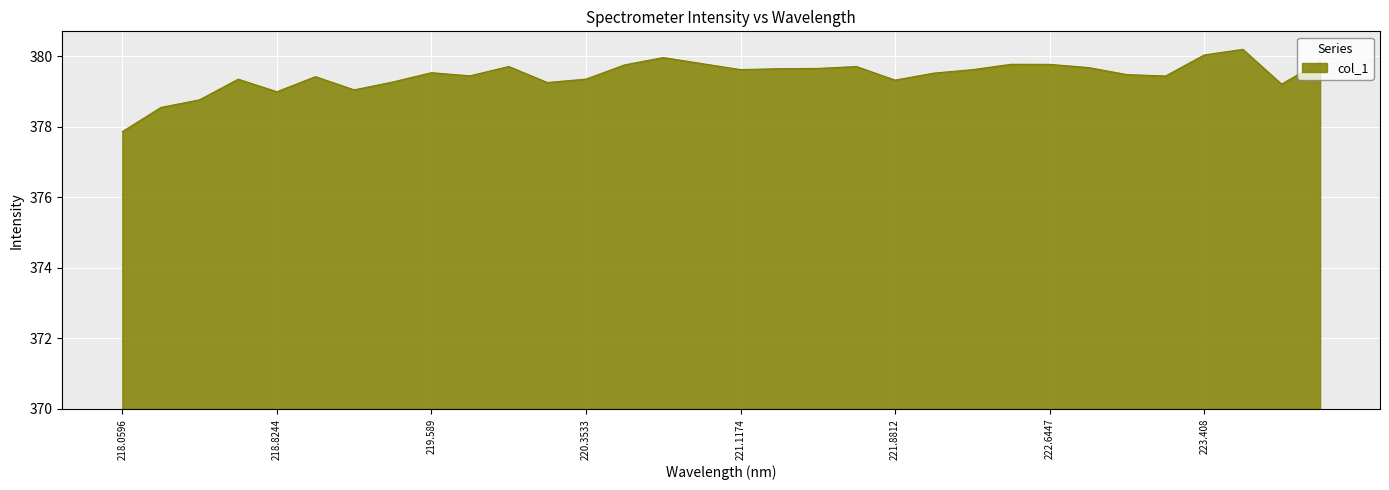

What is the difference between the maximum and minimum values?

2.3